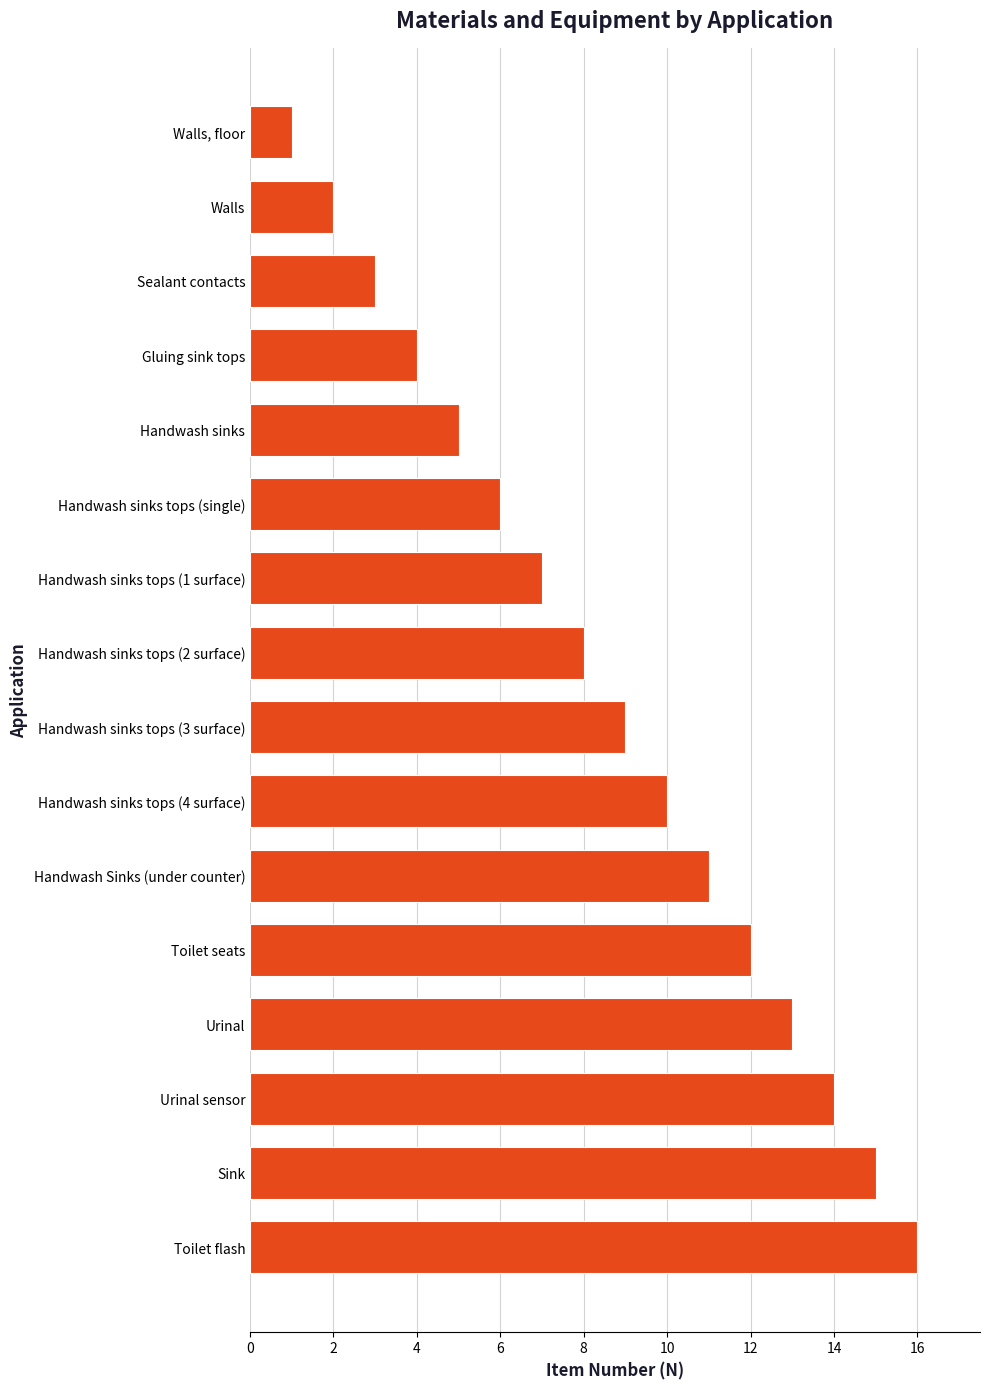

Where is the data nearest to the value 8?

Handwash sinks tops (2 surface)